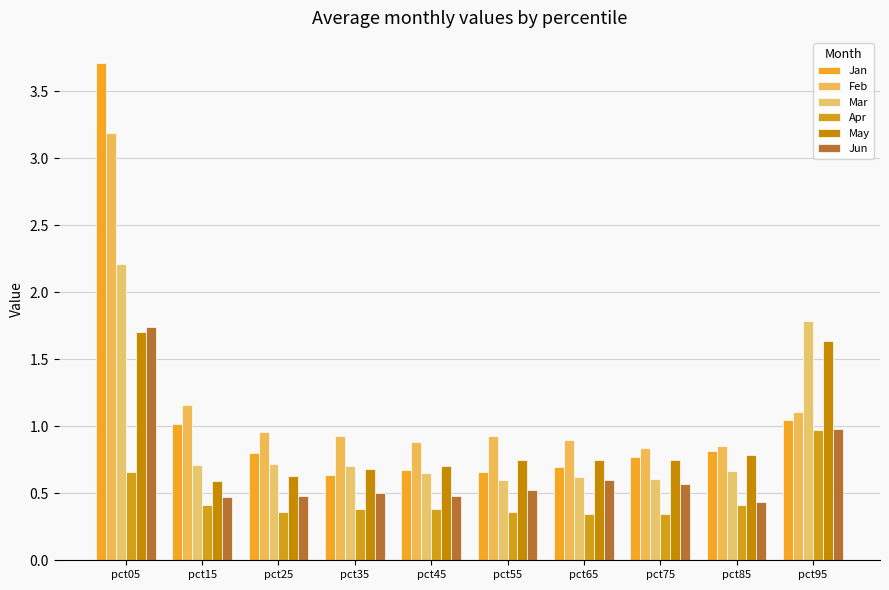

What is the difference between the second highest and minimum values in the Feb series?

0.3